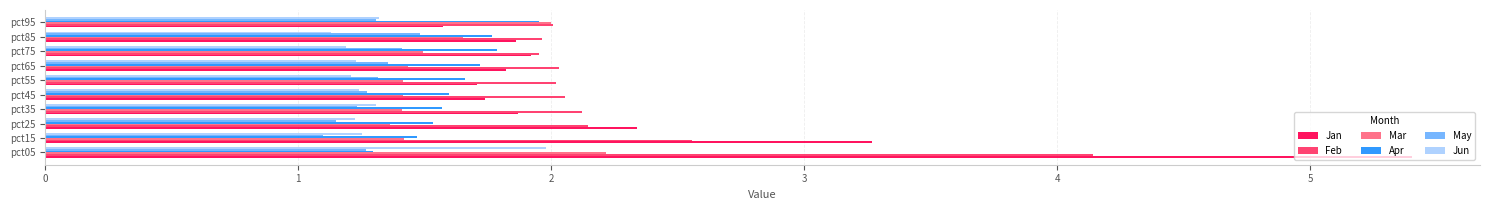

Is it true that May equals 1.1 at pct25?

True